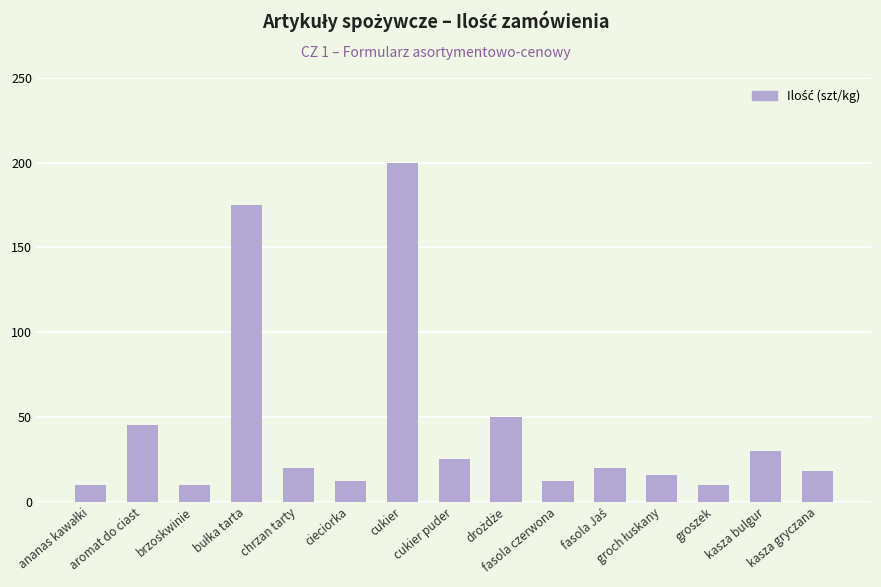

Reading right to left, what are all the values shown in this chart?

18	30	10	16	20	12	50	25	200	12	20	175	10	45	10